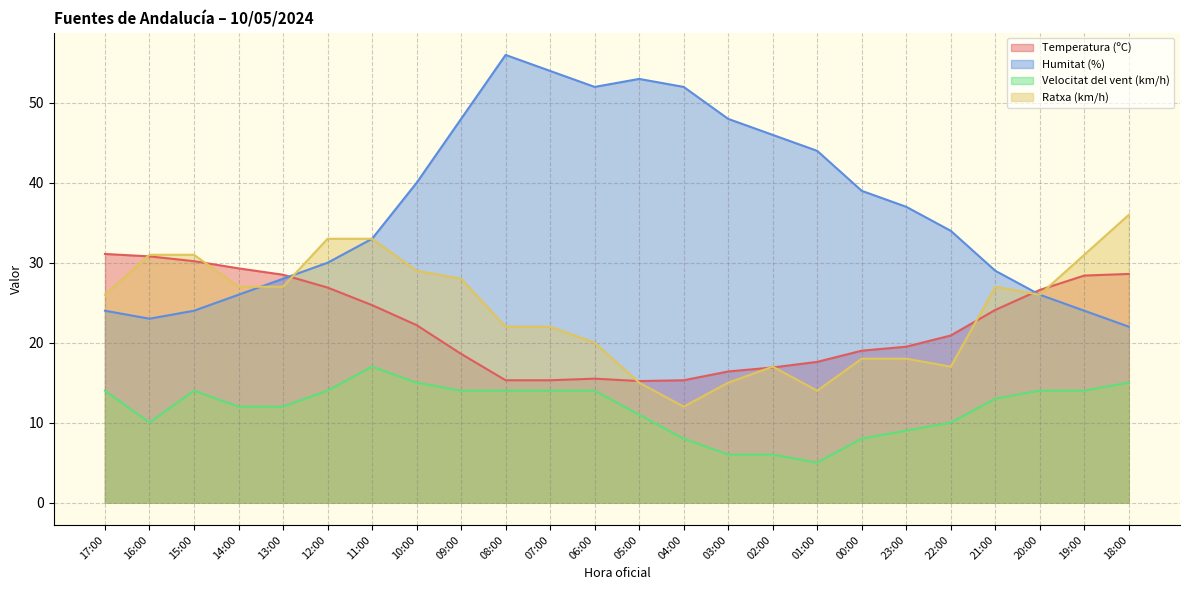

What is the difference between the second highest and minimum values in the Ratxa (km/h) series?

21.0